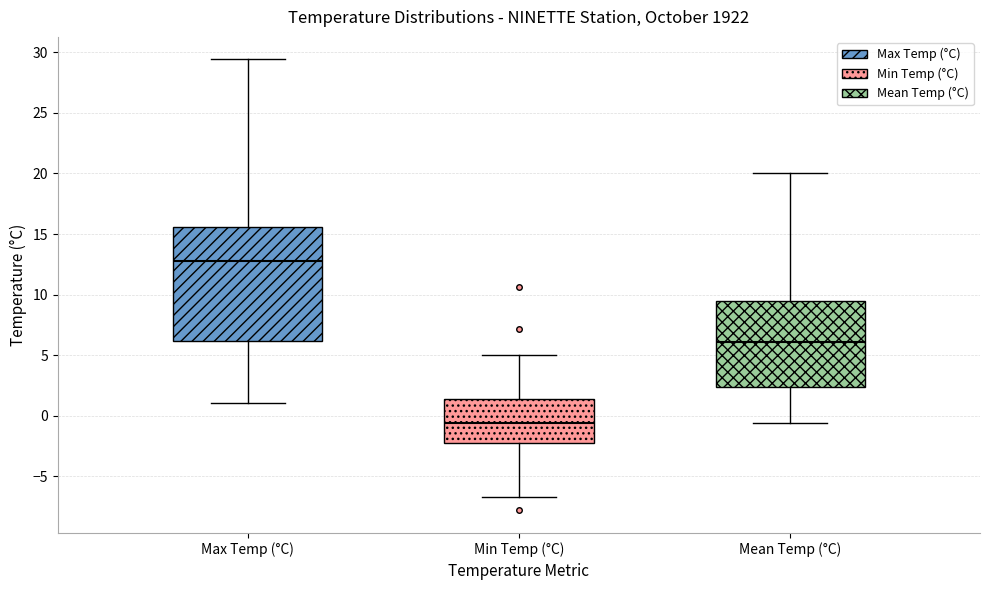

Reading left to right, read every box against the y-axis: the position of its median line, the range the box covers, and the ends of its whiskers. The values are not printed on the chart, so give them approximately, as read against the axis.

Max Temp (°C): median 13.0, box 6.0 to 15.5, whiskers 1.0 to 29.5
Min Temp (°C): median -0.5, box -2.0 to 1.5, whiskers -6.5 to 5.0
Mean Temp (°C): median 6.0, box 2.5 to 9.5, whiskers -0.5 to 20.0